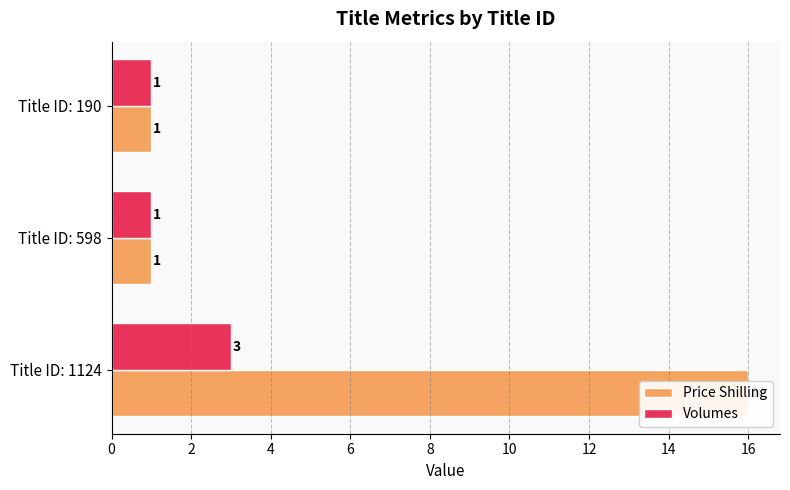

What is the difference between the maximum and minimum values in the Volumes series?

2